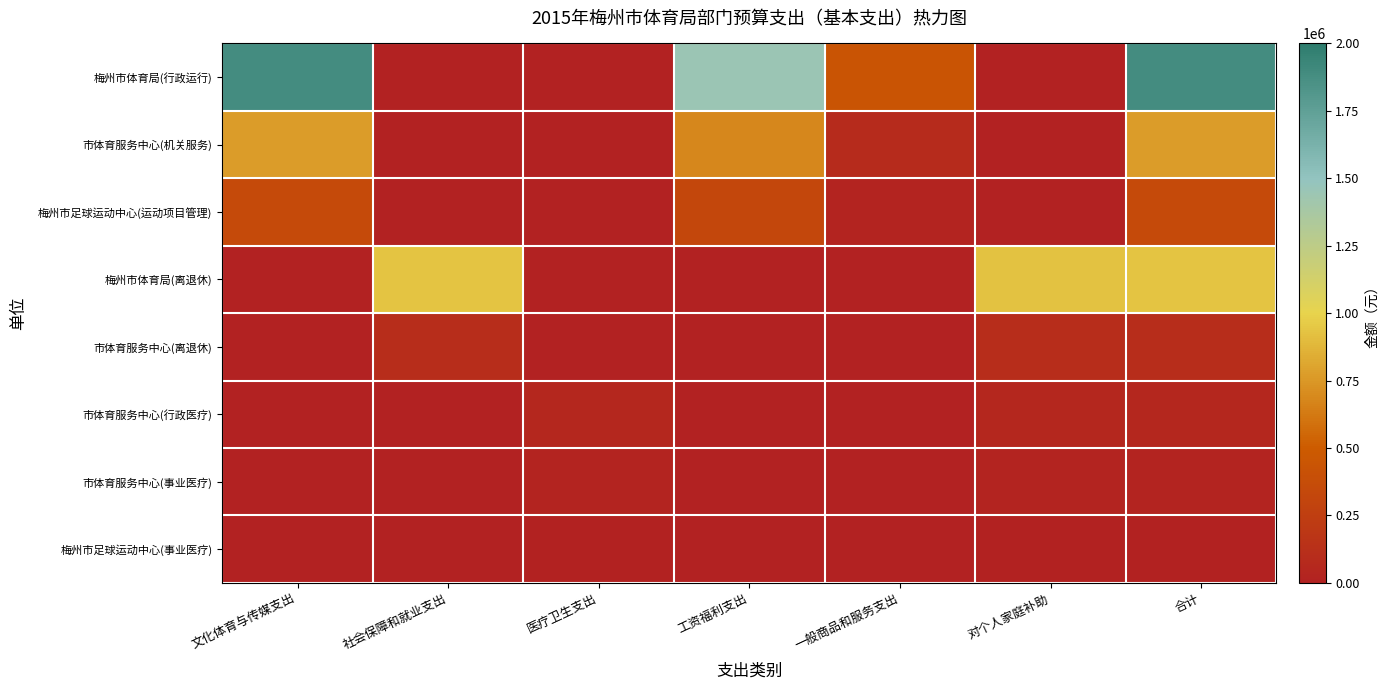

Which has a higher value, 一般商品和服务支出 or 医疗卫生支出?

一般商品和服务支出